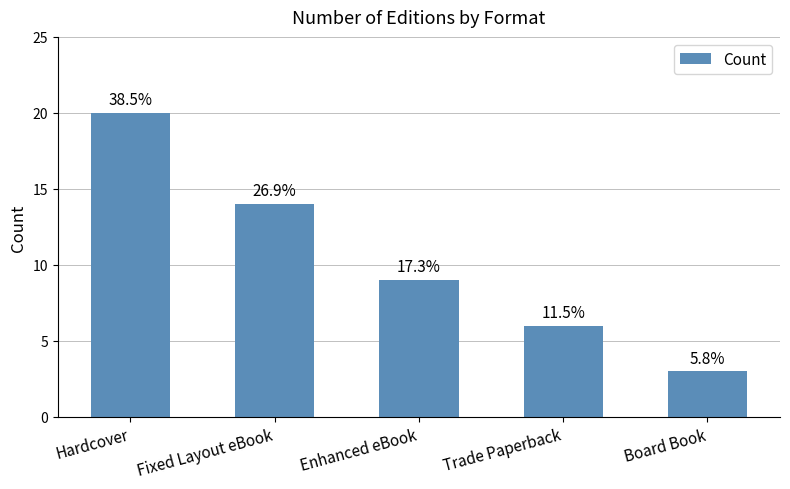

Which label corresponds to the smallest value in the chart?

Board Book